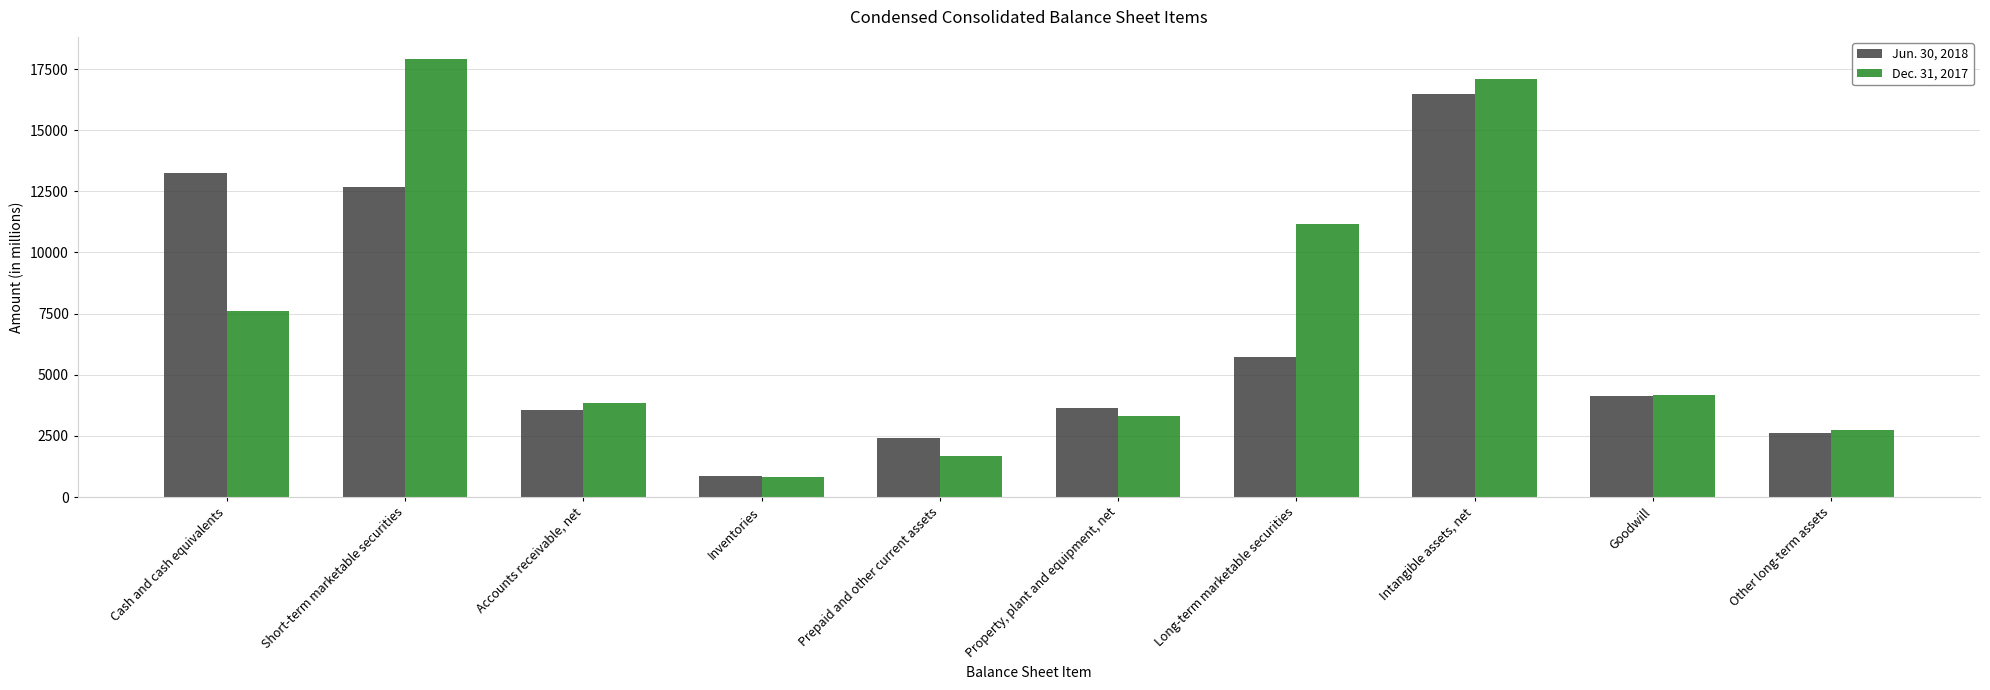

Is the value of Dec. 31, 2017 at Cash and cash equivalents greater than the value of Jun. 30, 2018 at Short-term marketable securities?

No